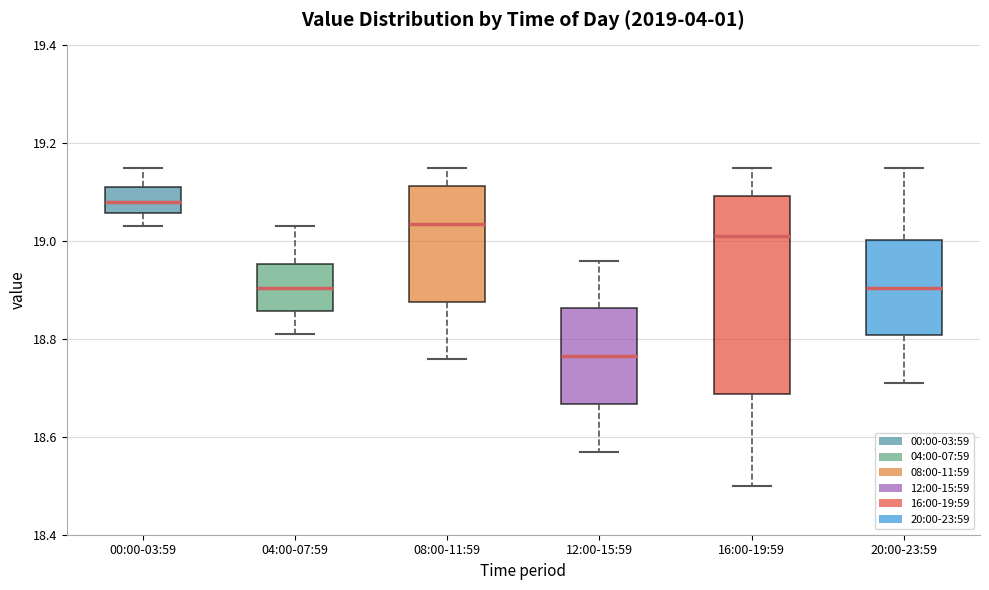

Reading left to right, transcribe this box plot: for each box, give where its median line is, the range the box spans, and where its two whiskers end, as read against the y-axis. The values are not printed on the chart, so give them approximately, as read against the axis.

00:00-03:59: median 19.08, box 19.06 to 19.12, whiskers 19.04 to 19.16
04:00-07:59: median 18.90, box 18.86 to 18.96, whiskers 18.82 to 19.04
08:00-11:59: median 19.04, box 18.88 to 19.12, whiskers 18.76 to 19.16
12:00-15:59: median 18.76, box 18.66 to 18.86, whiskers 18.58 to 18.96
16:00-19:59: median 19.02, box 18.68 to 19.10, whiskers 18.50 to 19.16
20:00-23:59: median 18.90, box 18.80 to 19.00, whiskers 18.72 to 19.16